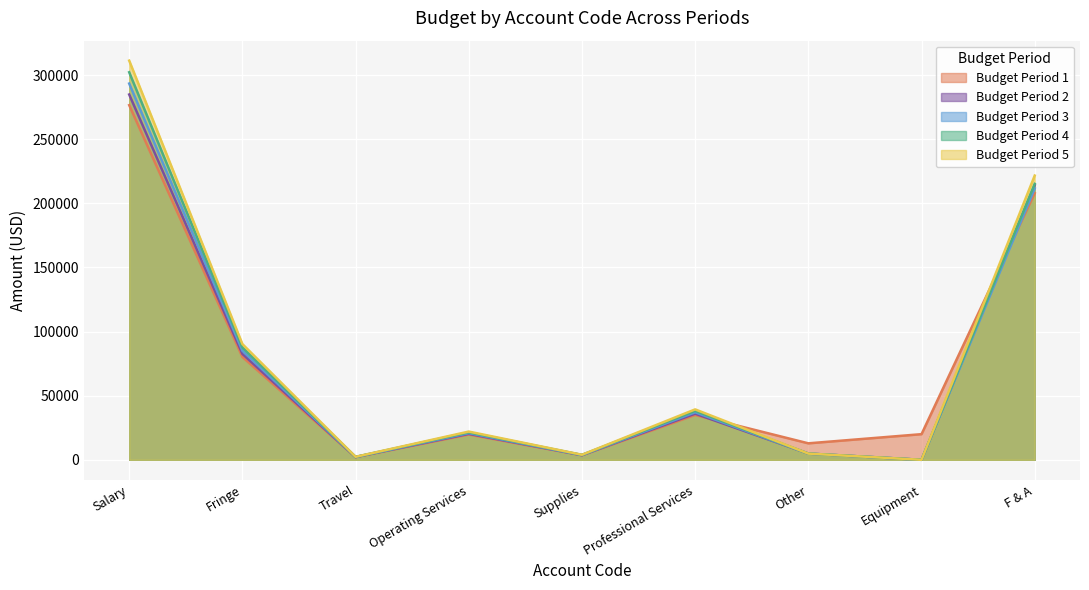

Is the value of Budget Period 3 at Travel greater than the value of Budget Period 2 at Operating Services?

No